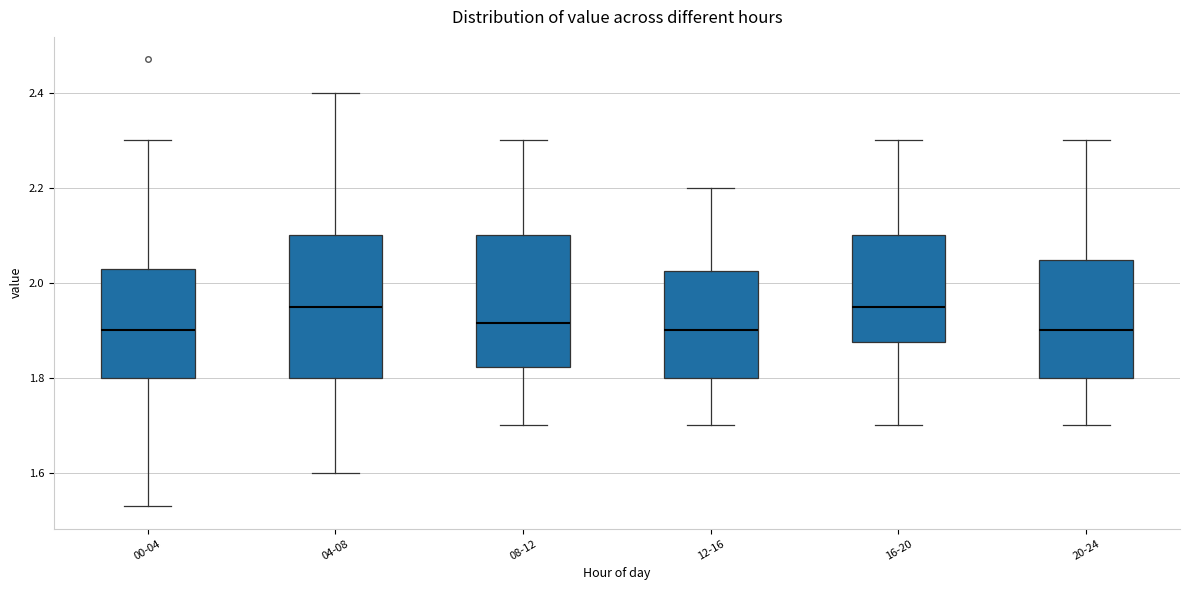

Reading left to right, transcribe this box plot: for each box, give where its median line is, the range the box spans, and where its two whiskers end, as read against the y-axis. The values are not printed on the chart, so give them approximately, as read against the axis.

00-04: median 1.90, box 1.80 to 2.04, whiskers 1.54 to 2.30
04-08: median 1.96, box 1.80 to 2.10, whiskers 1.60 to 2.40
08-12: median 1.92, box 1.82 to 2.10, whiskers 1.70 to 2.30
12-16: median 1.90, box 1.80 to 2.02, whiskers 1.70 to 2.20
16-20: median 1.96, box 1.88 to 2.10, whiskers 1.70 to 2.30
20-24: median 1.90, box 1.80 to 2.04, whiskers 1.70 to 2.30